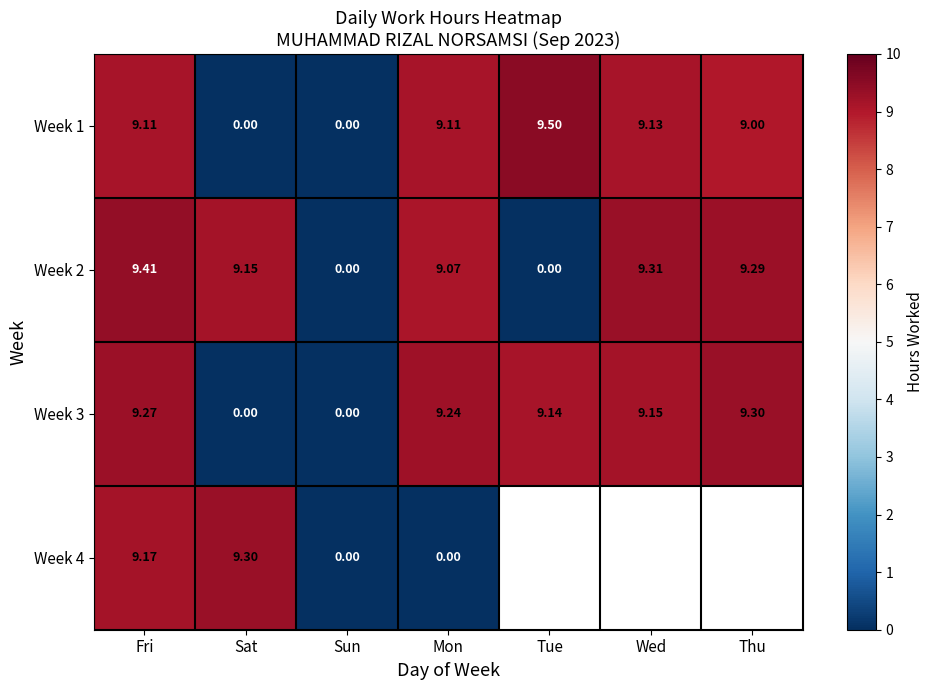

The value of Week 1 at Sun is 0.0. True or false?

True